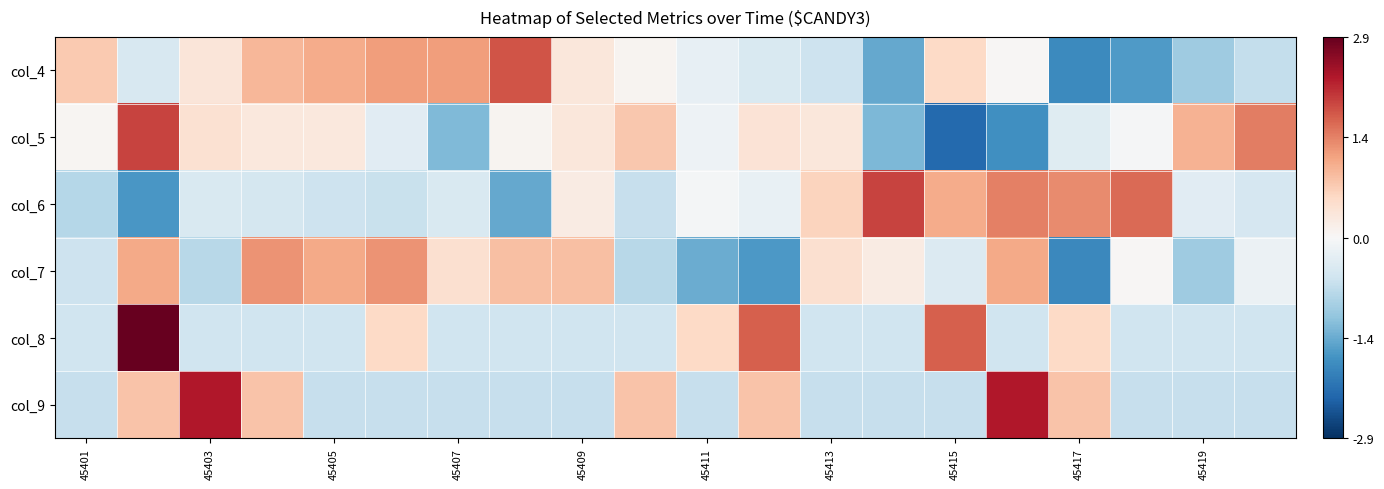

Reading left to right, transcribe all the data shown in this chart.

col_4: 0.7	-0.5	0.4	1.0	1.1	1.2	1.2	1.8	0.3	0.1	-0.2	-0.4	-0.6	-1.5	0.6	0.0	-1.8	-1.6	-1.0	-0.7
col_5: 0.0	2.0	0.4	0.3	0.3	-0.3	-1.3	0.1	0.3	0.8	-0.1	0.4	0.3	-1.3	-2.2	-1.8	-0.3	-0.0	1.0	1.5
col_6: -0.8	-1.7	-0.4	-0.5	-0.6	-0.6	-0.4	-1.5	0.2	-0.7	-0.1	-0.2	0.6	2.0	1.1	1.5	1.4	1.6	-0.3	-0.5
col_7: -0.6	1.1	-0.8	1.3	1.1	1.3	0.5	0.9	0.9	-0.8	-1.4	-1.7	0.5	0.2	-0.4	1.1	-1.9	0.0	-1.0	-0.2
col_8: -0.6	2.9	-0.6	-0.6	-0.6	0.6	-0.6	-0.6	-0.6	-0.6	0.6	1.7	-0.6	-0.6	1.7	-0.6	0.6	-0.6	-0.6	-0.6
col_9: -0.7	0.8	2.3	0.8	-0.7	-0.7	-0.7	-0.7	-0.7	0.8	-0.7	0.8	-0.7	-0.7	-0.7	2.3	0.8	-0.7	-0.7	-0.7